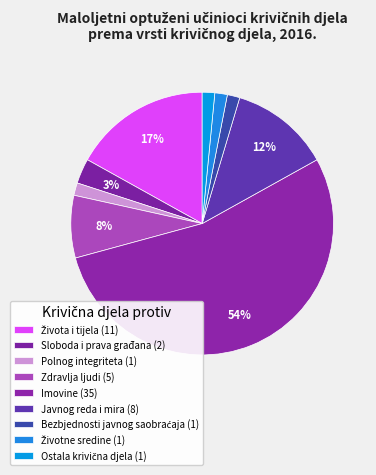

How many slices are in this pie chart?

9